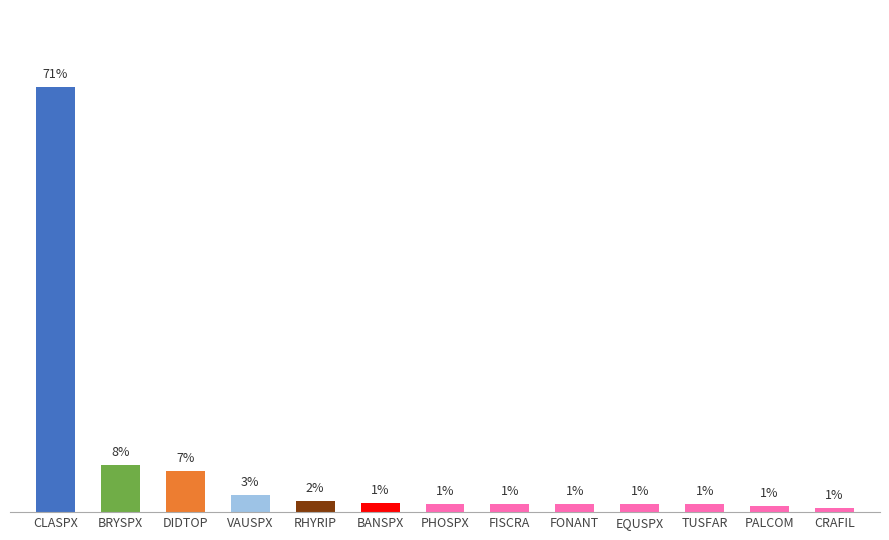

Is it true that the value at BRYSPX is 0.1?

False